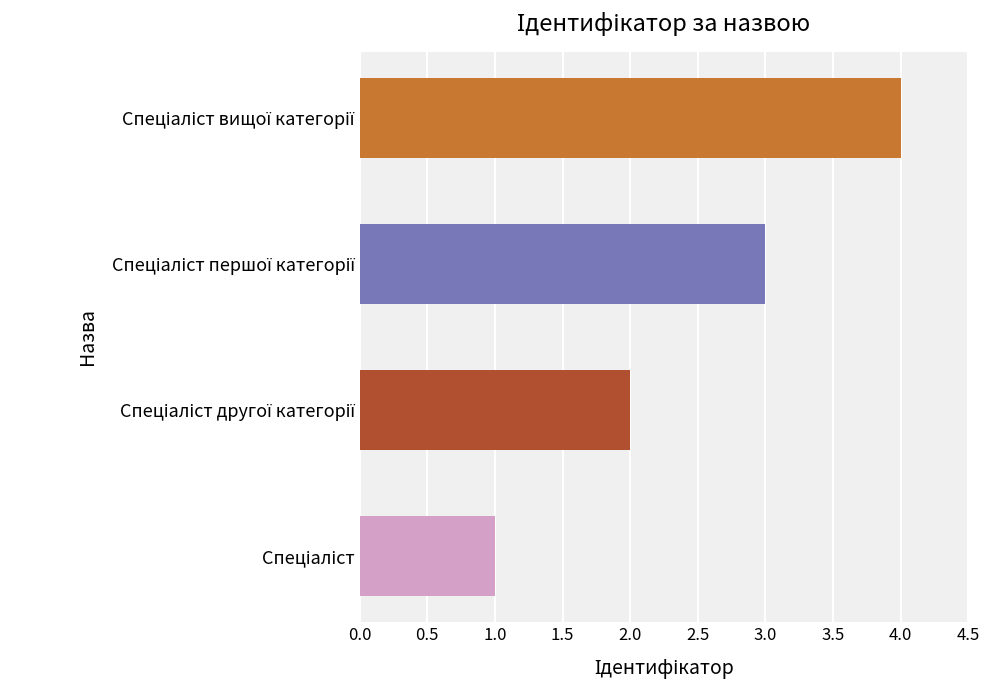

Are the bars grouped side by side (vs. stacked)?

No